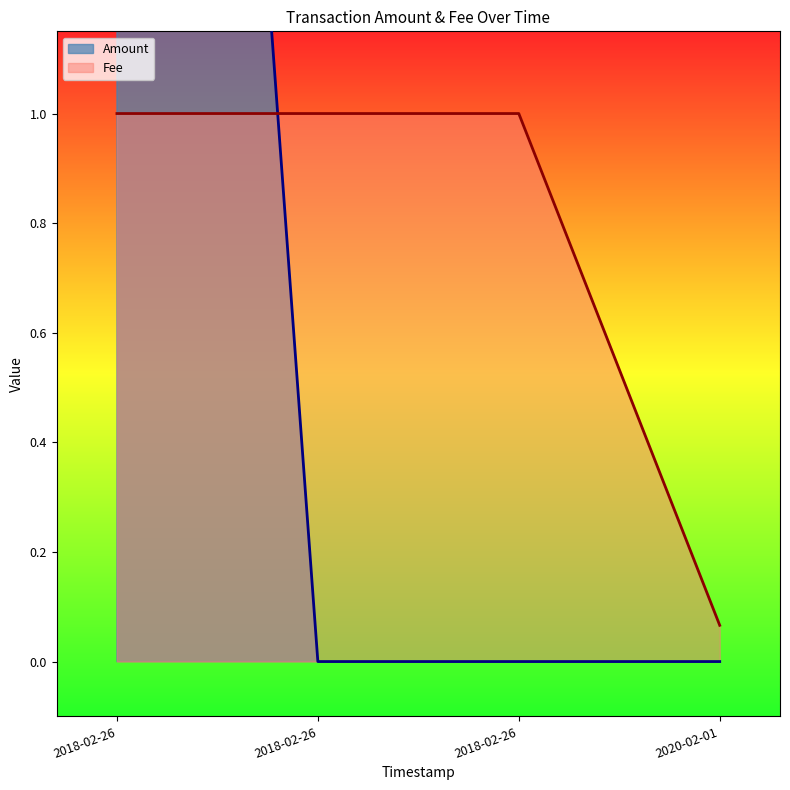

What is the sum of all Fee values?

5.0